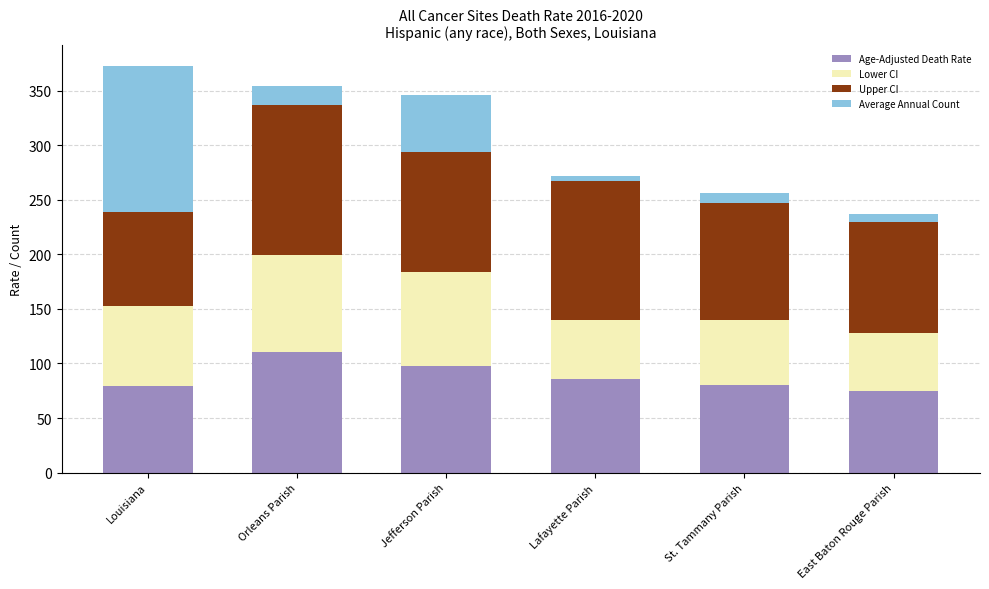

How many bars are there in total?

6